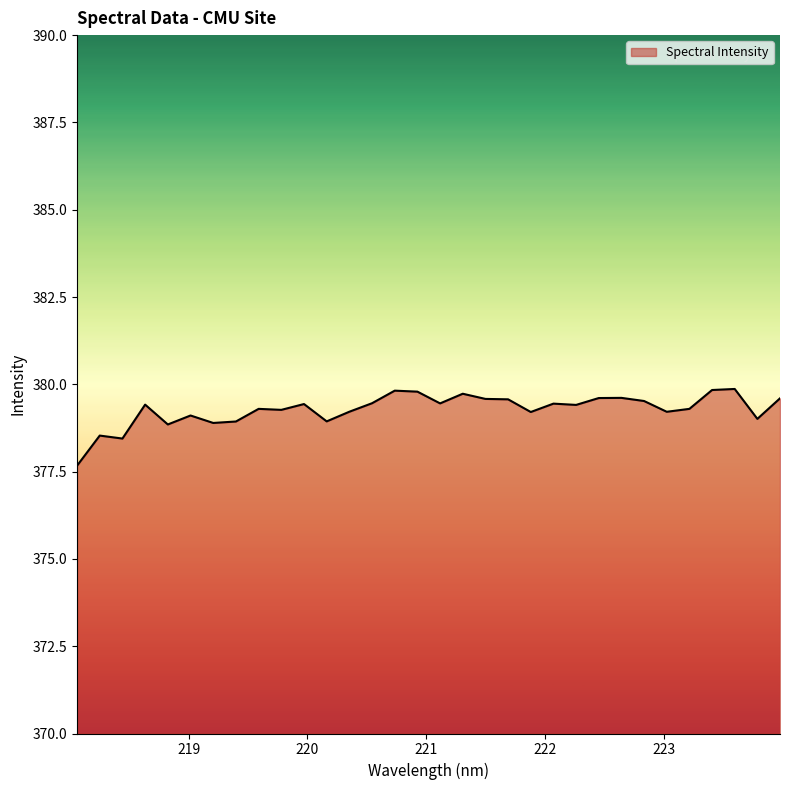

What is the greatest value displayed?

379.9